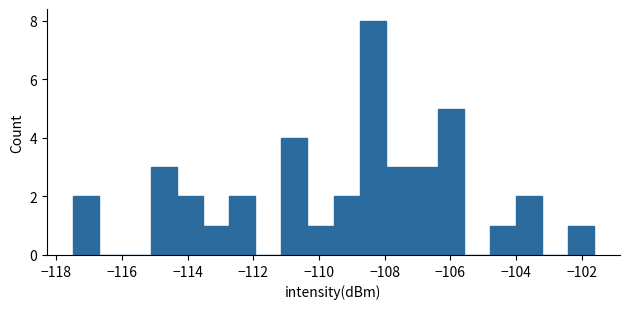

Around what value on the x-axis is the tallest bar? Give the approximate position of its centre, as read against the axis.

-108.4